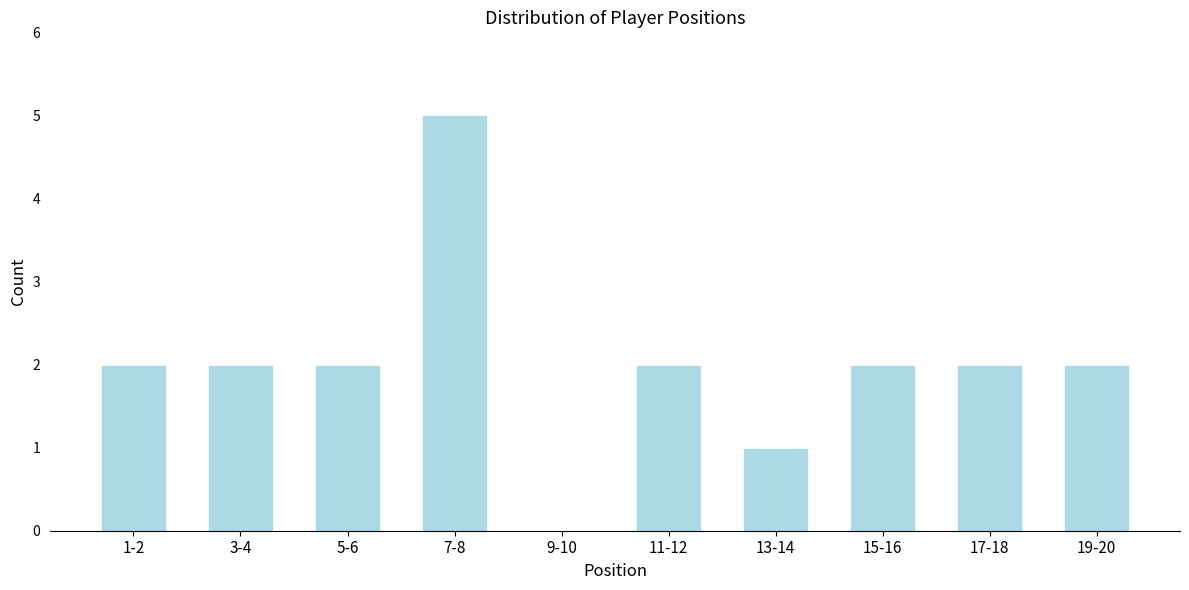

Reading left to right, list all the values displayed in this chart.

1-2=2	3-4=2	5-6=2	7-8=5	9-10=0	11-12=2	13-14=1	15-16=2	17-18=2	19-20=2